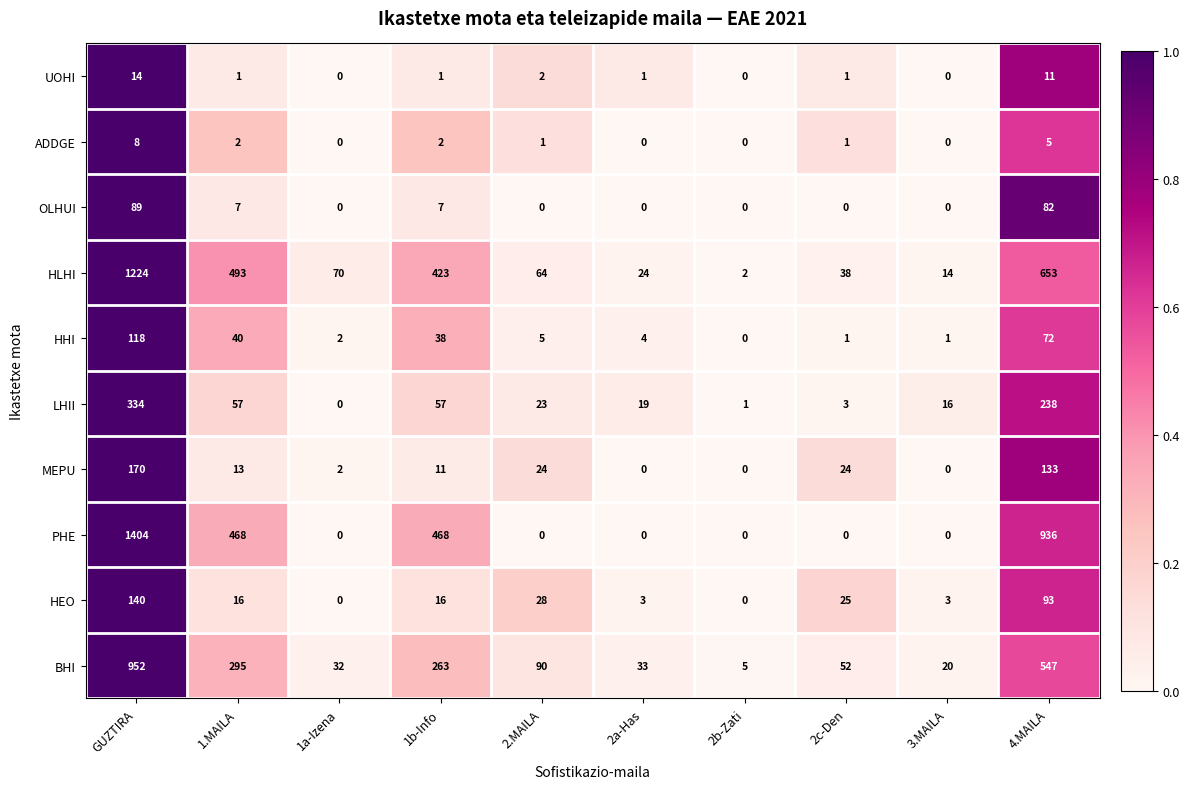

At which label is HEO closest to 70?

4.MAILA